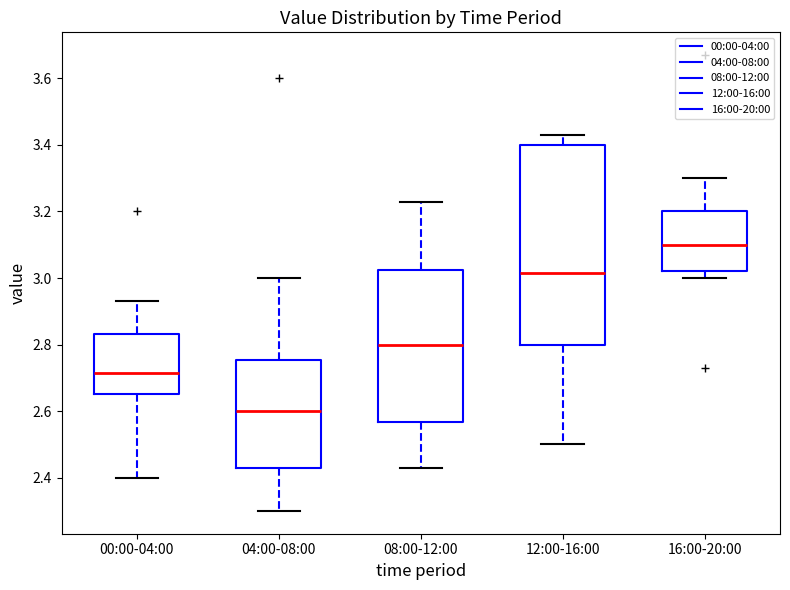

Reading left to right, transcribe this box plot: for each box, give where its median line is, the range the box spans, and where its two whiskers end, as read against the y-axis. The values are not printed on the chart, so give them approximately, as read against the axis.

00:00-04:00: median 2.72, box 2.66 to 2.84, whiskers 2.40 to 2.94
04:00-08:00: median 2.60, box 2.44 to 2.76, whiskers 2.30 to 3.00
08:00-12:00: median 2.80, box 2.56 to 3.02, whiskers 2.44 to 3.24
12:00-16:00: median 3.02, box 2.80 to 3.40, whiskers 2.50 to 3.44
16:00-20:00: median 3.10, box 3.02 to 3.20, whiskers 3.00 to 3.30